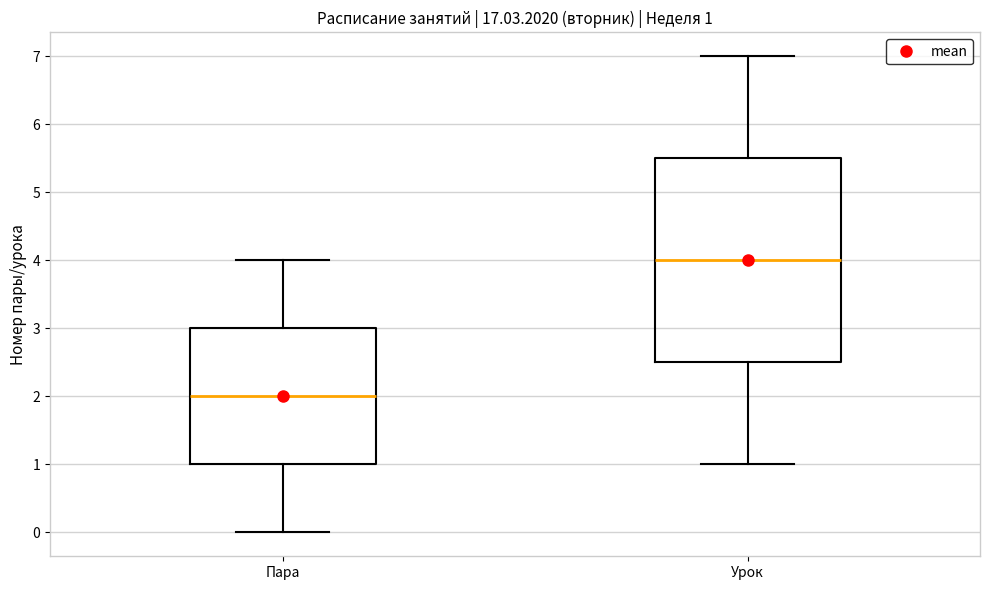

Comparing the boxes themselves (not the whiskers), which one is the tallest?

Урок